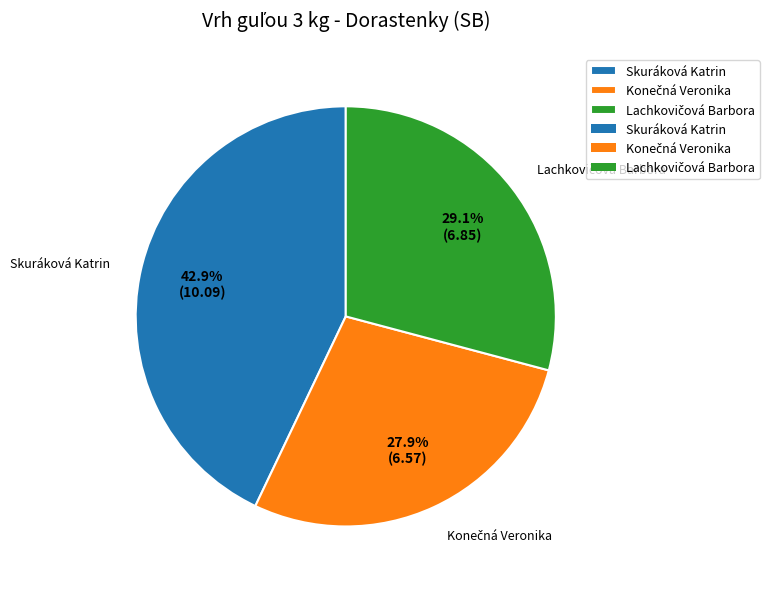

Does Skuráková Katrin represent more than half of the total?

No